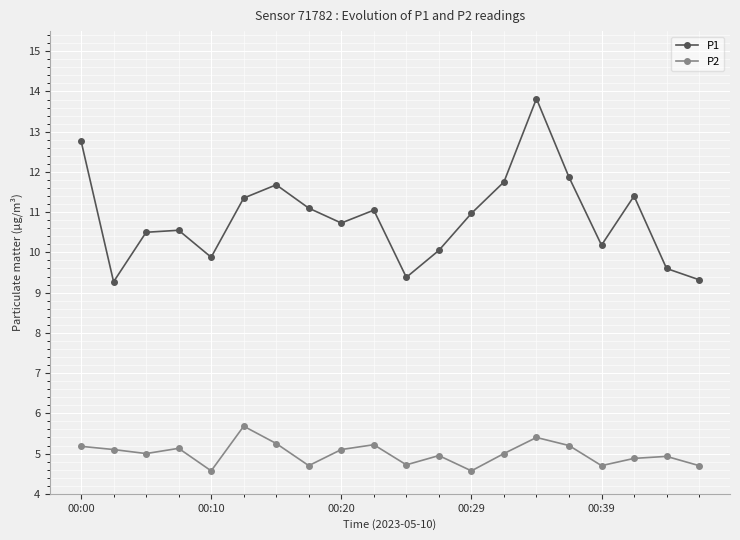

Which series has the largest range (max minus min)?

P1